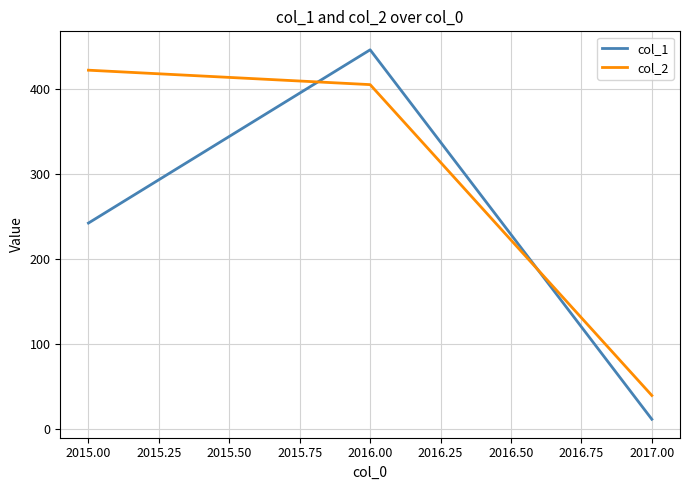

Which series changed the most between 2015.00 and 2016.00?

col_1